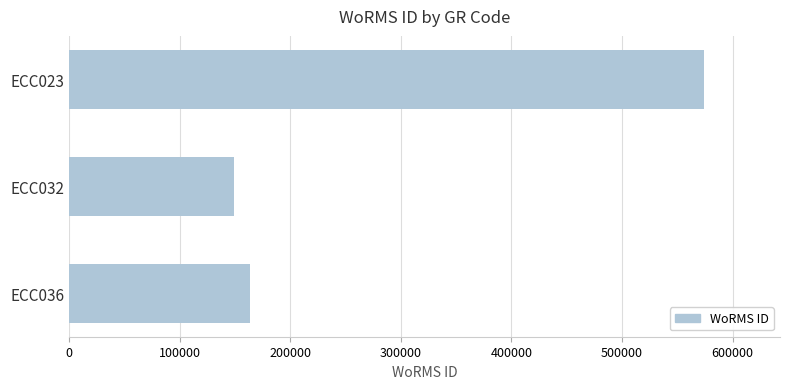

How many bars are there in total?

3